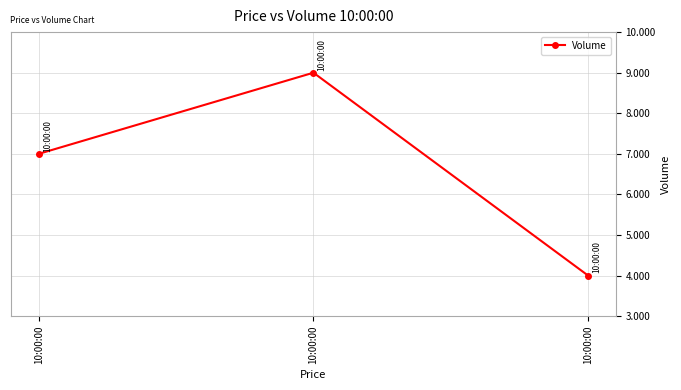

Count the number of categories in the chart.

3